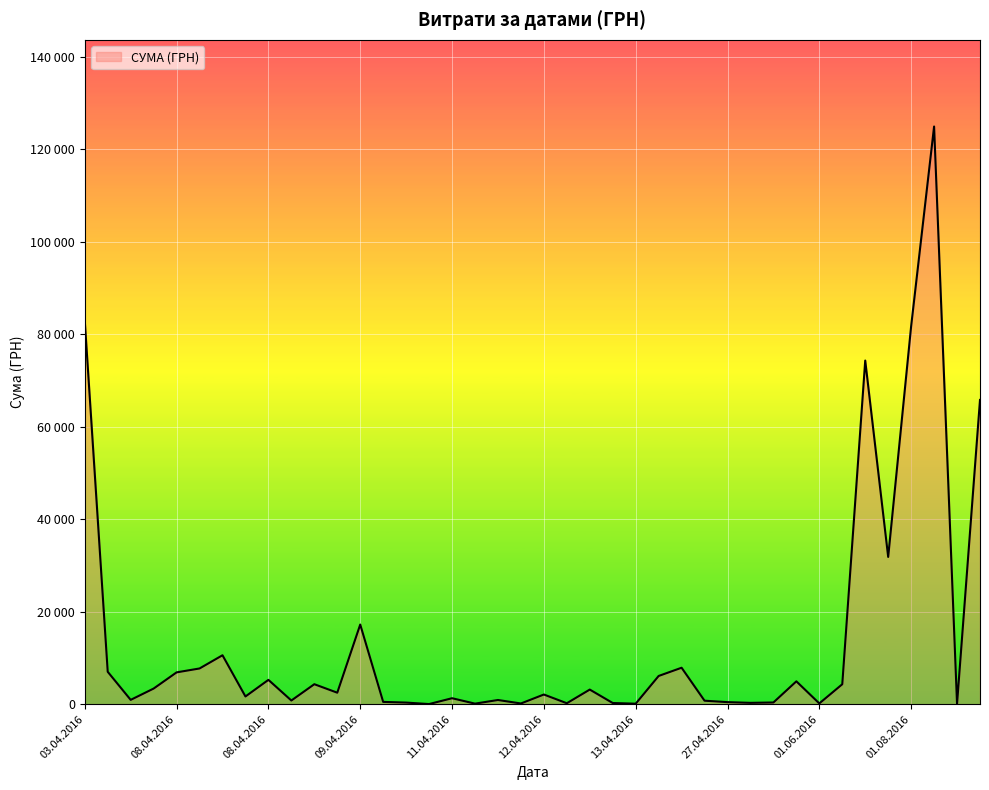

What is the label of the 14th point from the left?

22.04.2016